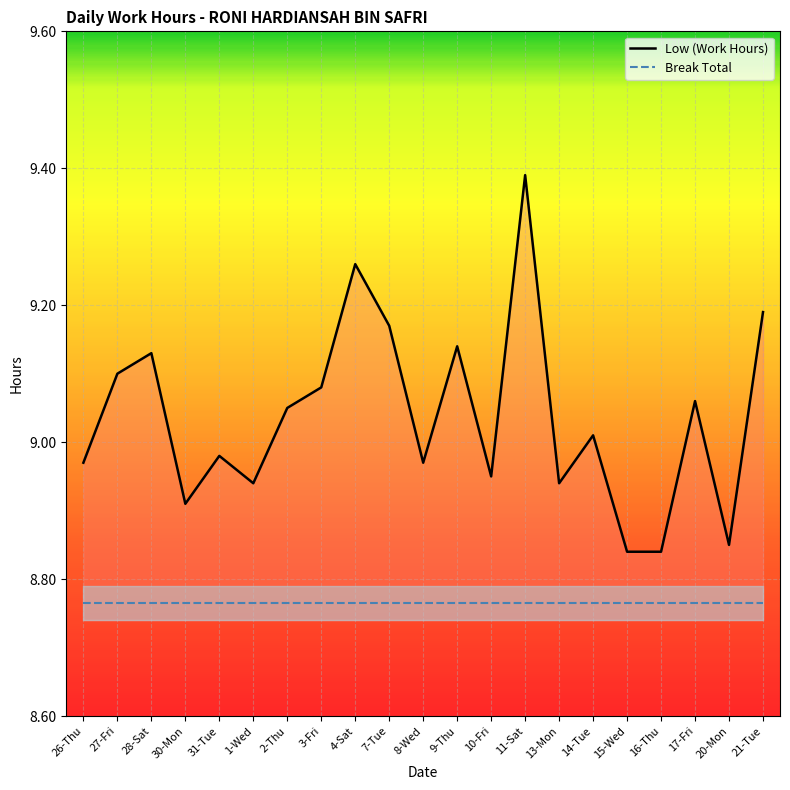

True or false: the data has more than 0 interior local peaks.

True